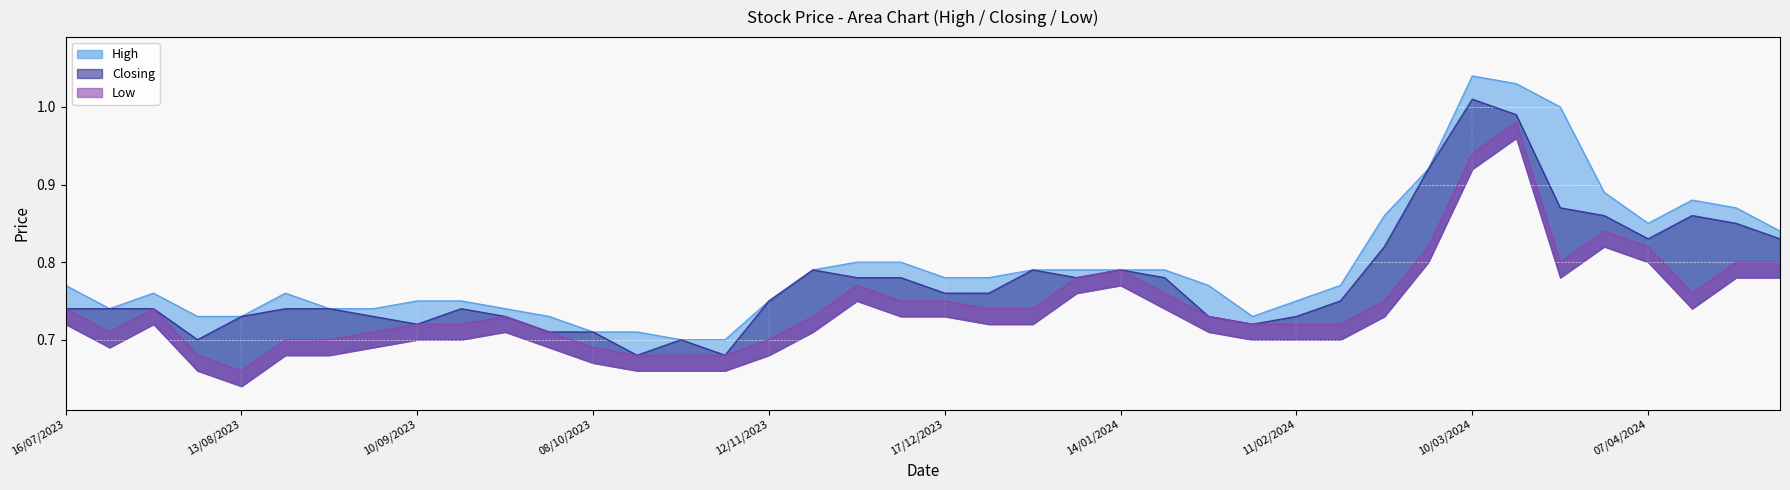

Rank the series by their maximum value, from highest to lowest.

High, Closing, Low